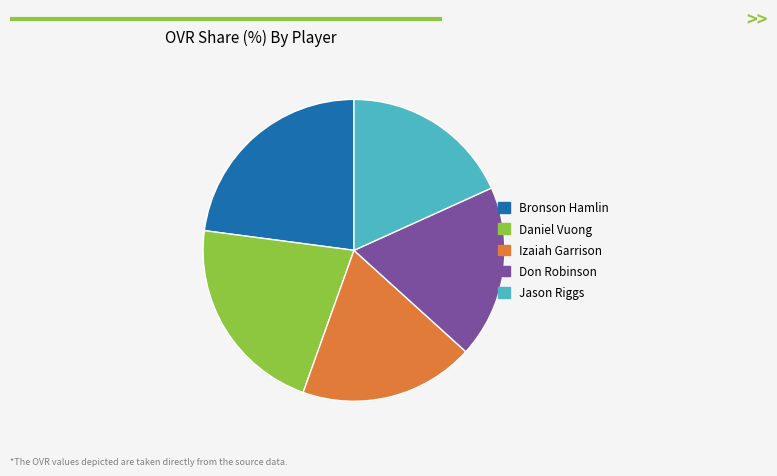

Combined, do Daniel Vuong and Don Robinson account for over 50%?

No